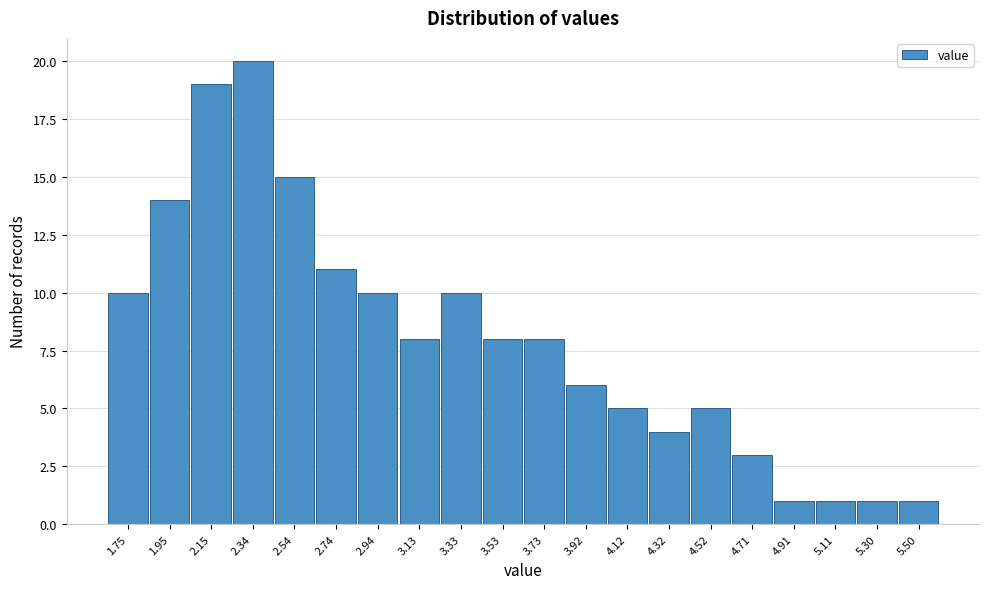

Reading right to left, what are all the values shown in this chart?

5.50=1	5.30=1	5.11=1	4.91=1	4.71=3	4.52=5	4.32=4	4.12=5	3.92=6	3.73=8	3.53=8	3.33=10	3.13=8	2.94=10	2.74=11	2.54=15	2.34=20	2.15=19	1.95=14	1.75=10